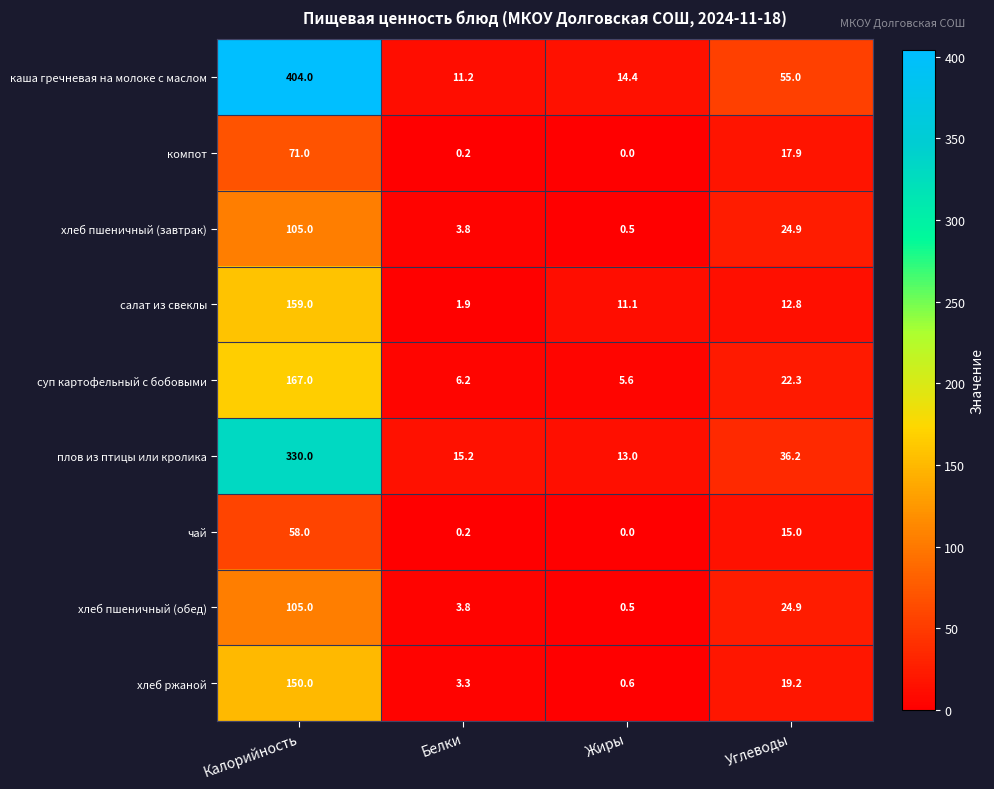

What is the sum of the каша гречневая на молоке с маслом values at Углеводы and Калорийность?

459.0